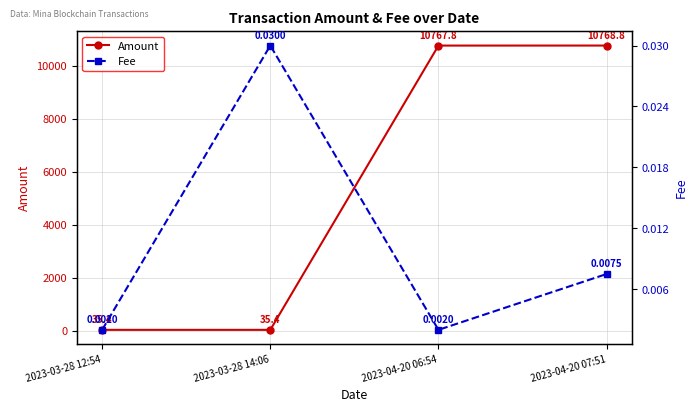

What is the label of the 4th point from the right?

2023-03-28 12:54